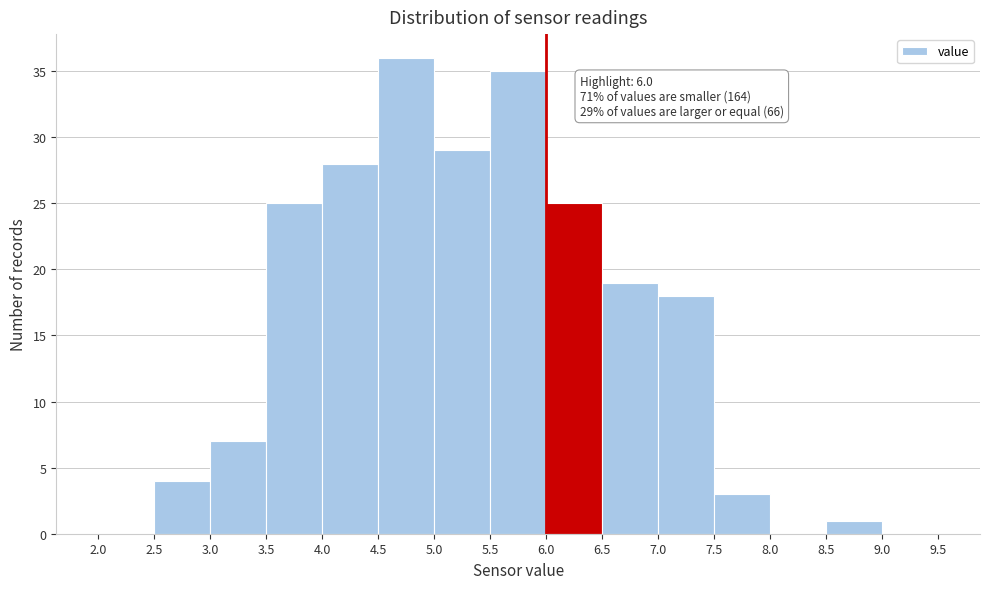

Over which range of the x-axis is the bar tallest?

4.5 to 5.0